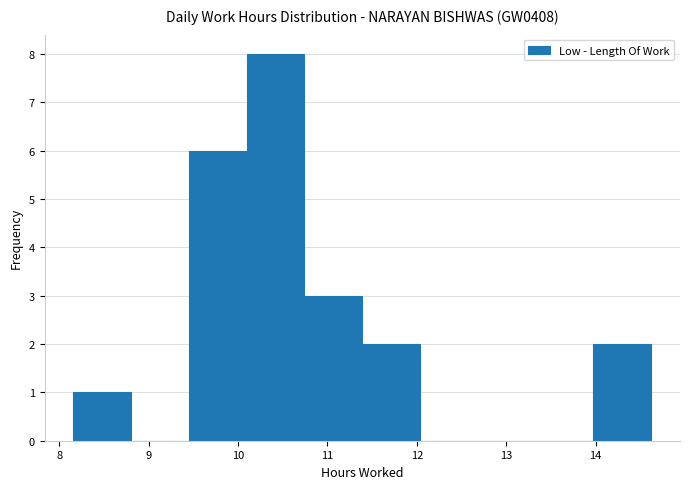

Reading left to right, transcribe this chart: for each bar, give the range it covers on the x-axis and its height. Neither the bar edges nor the heights are printed on the chart, so give them approximately, as read against the axes.

8.2 to 8.8: 1
8.8 to 9.5: 0
9.5 to 10.1: 6
10.1 to 10.7: 8
10.7 to 11.4: 3
11.4 to 12.0: 2
12.0 to 12.7: 0
12.7 to 13.3: 0
13.3 to 14.0: 0
14.0 to 14.6: 2